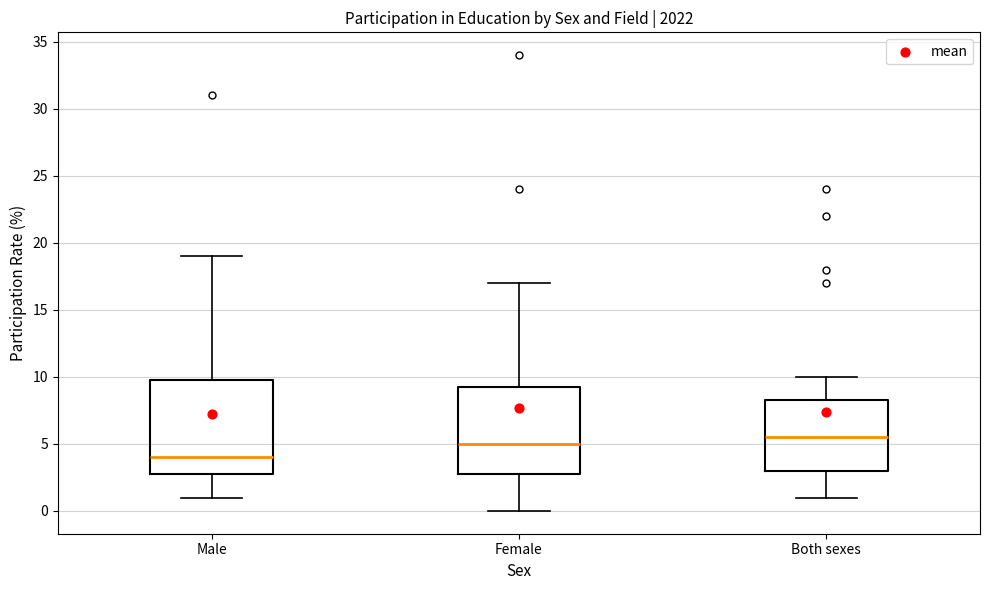

Reading left to right, read every box against the y-axis: the position of its median line, the range the box covers, and the ends of its whiskers. The values are not printed on the chart, so give them approximately, as read against the axis.

Male: median 4.0, box 3.0 to 10.0, whiskers 1.0 to 19.0
Female: median 5.0, box 3.0 to 9.5, whiskers 0.0 to 17.0
Both sexes: median 5.5, box 3.0 to 8.5, whiskers 1.0 to 10.0